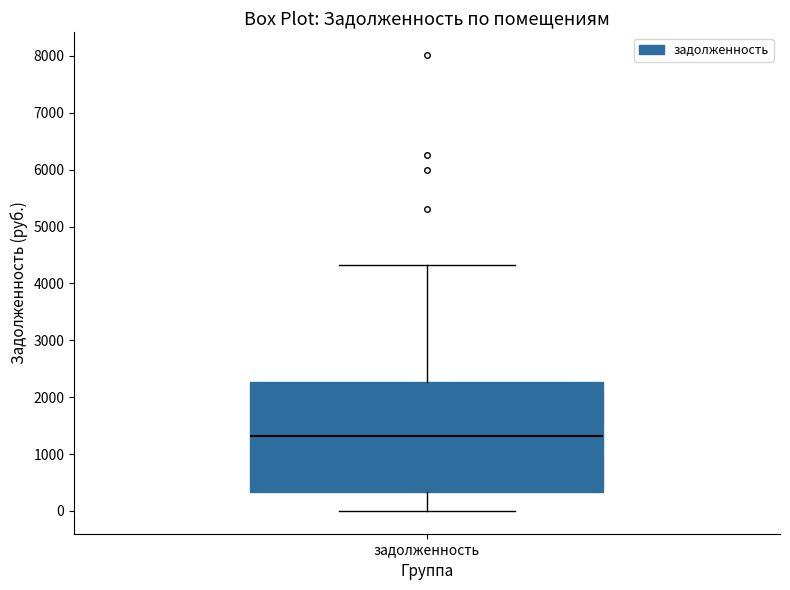

Where does the median line of the box for задолженность sit on the y-axis? The values are not printed on the chart, so give them approximately, as read against the axis.

1300